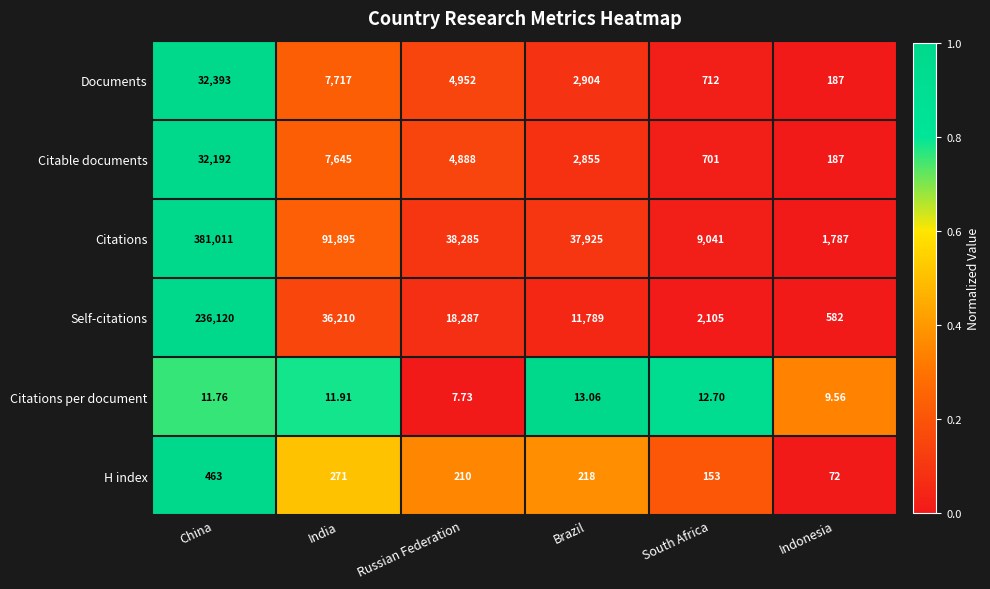

Which series has the largest range (max minus min)?

Citations